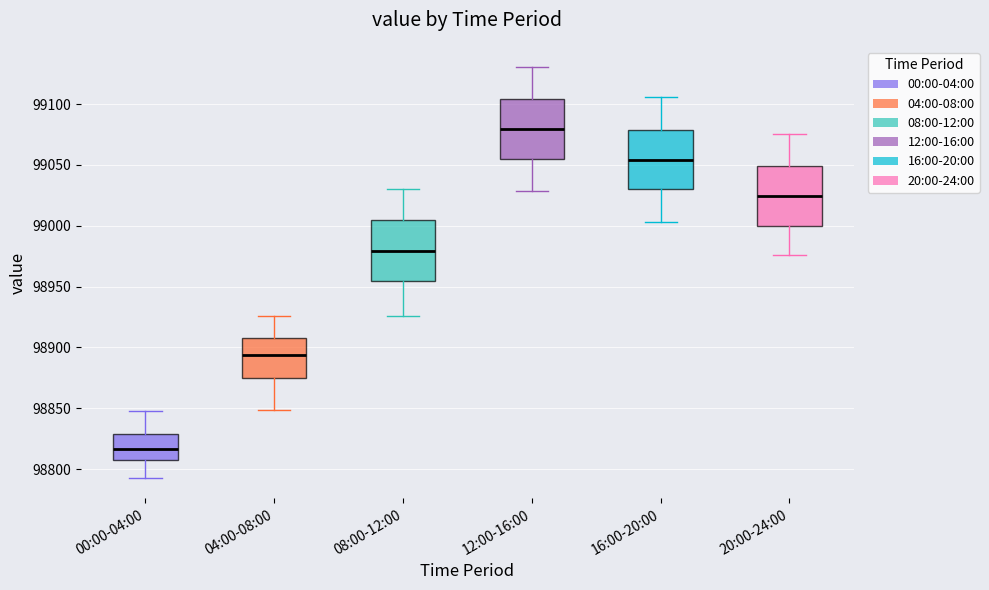

Reading left to right, read every box against the y-axis: the position of its median line, the range the box covers, and the ends of its whiskers. The values are not printed on the chart, so give them approximately, as read against the axis.

00:00-04:00: median 98815, box 98810 to 98830, whiskers 98795 to 98850
04:00-08:00: median 98895, box 98875 to 98910, whiskers 98850 to 98925
08:00-12:00: median 98980, box 98955 to 99005, whiskers 98925 to 99030
12:00-16:00: median 99080, box 99055 to 99105, whiskers 99030 to 99130
16:00-20:00: median 99055, box 99030 to 99080, whiskers 99005 to 99105
20:00-24:00: median 99025, box 99000 to 99050, whiskers 98975 to 99075